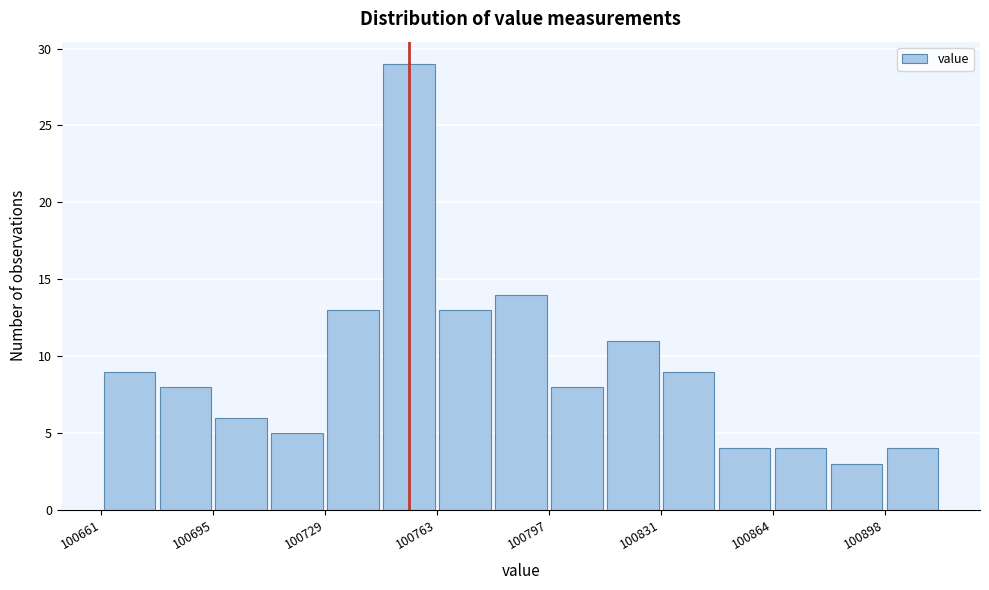

Around what value on the x-axis is the tallest bar? Give the approximate position of its centre, as read against the axis.

100755